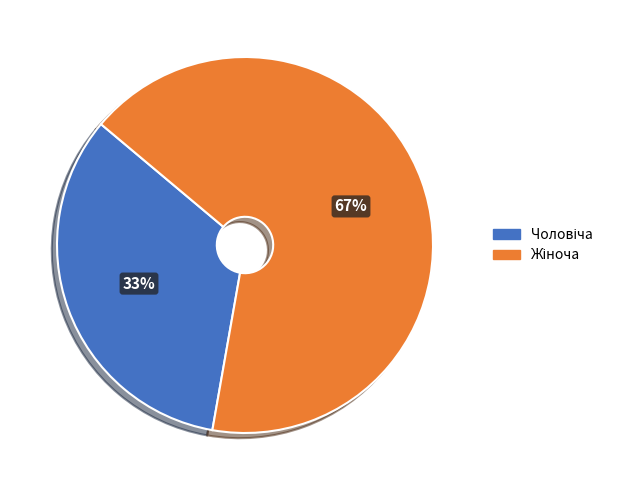

To the nearest percent, what is the average slice percentage?

50%